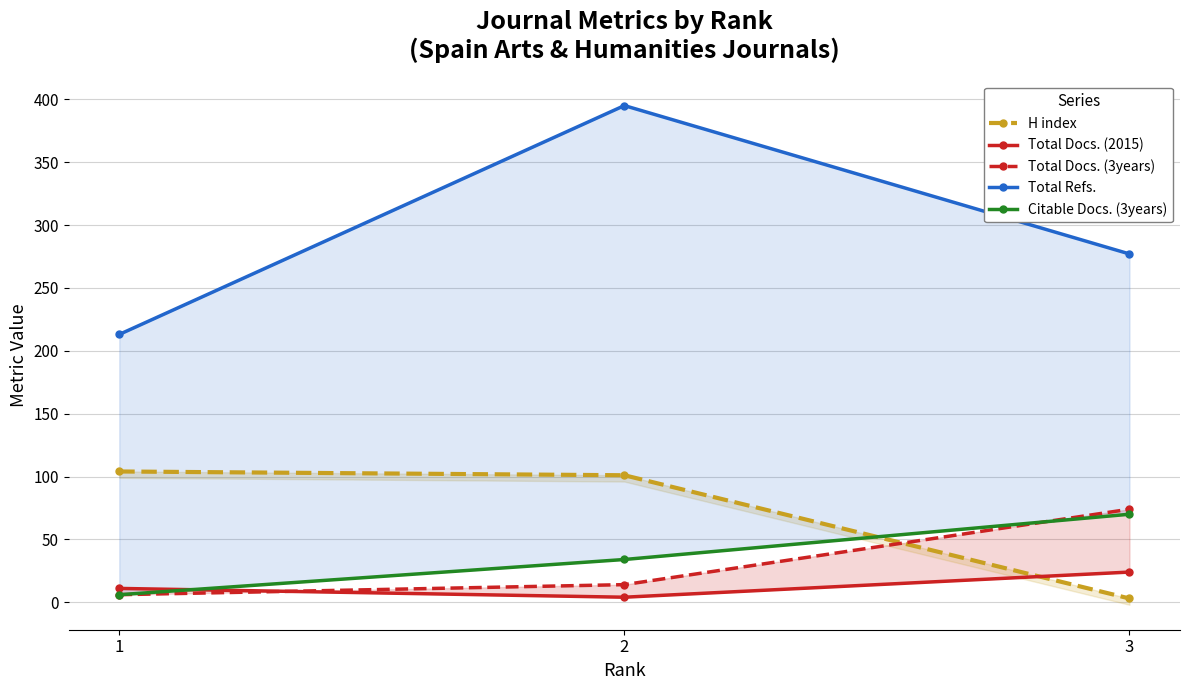

At which label does H index reach its minimum?

3